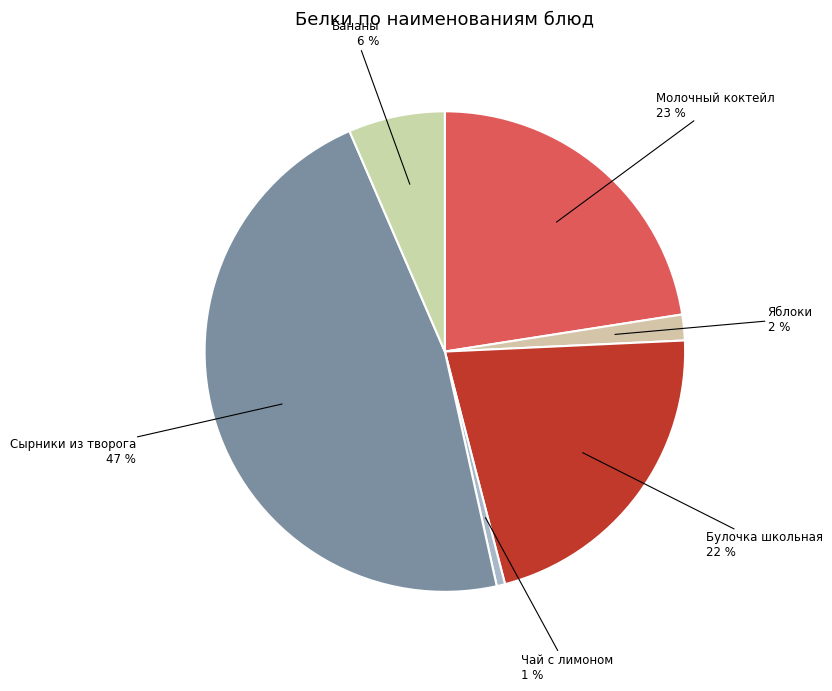

Count the number of slices in the pie.

6